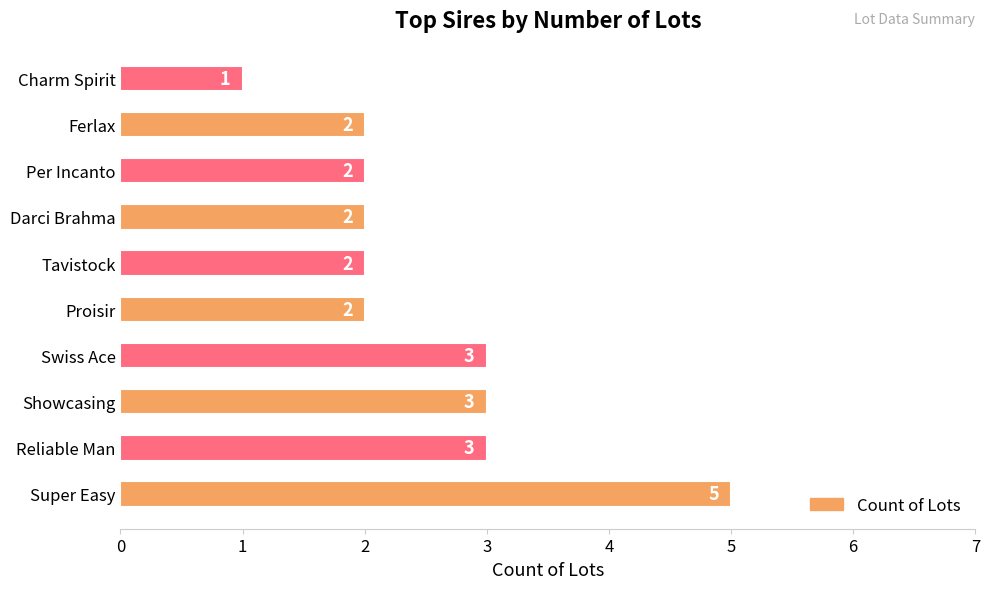

What is the sum of the values at Tavistock and Showcasing?

5